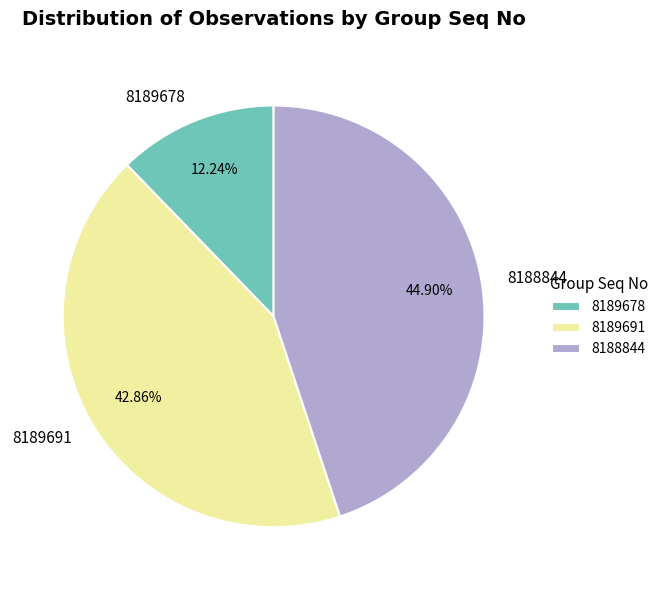

Which category has the smallest portion of the pie?

8189678